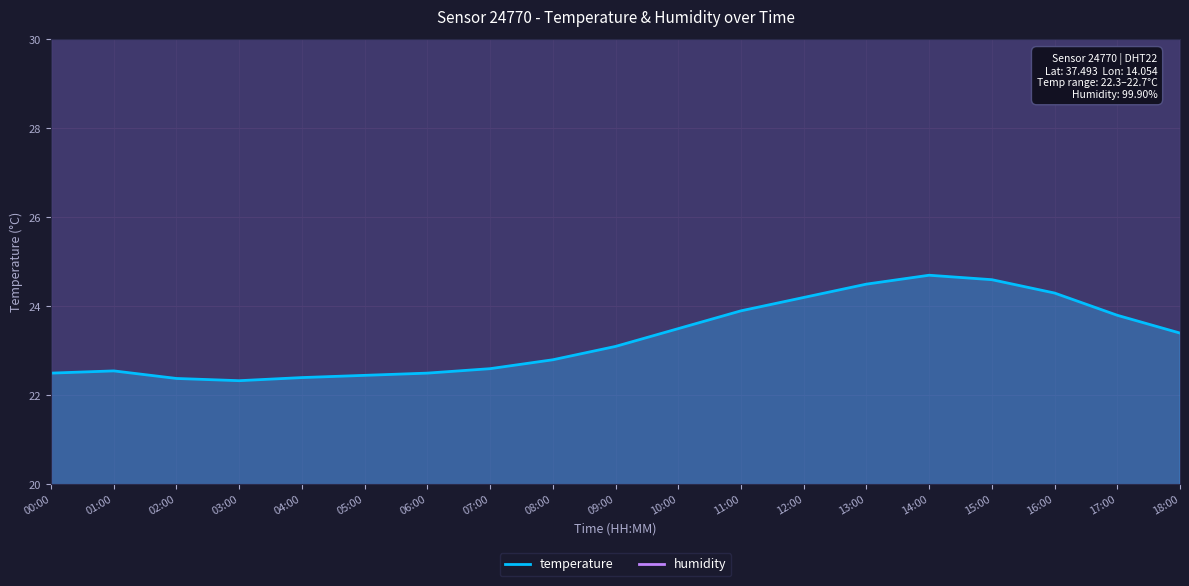

List the labels in order of value, largest first.

14:00, 15:00, 13:00, 16:00, 12:00, 11:00, 17:00, 10:00, 18:00, 09:00, 08:00, 07:00, 01:00, 00:00, 06:00, 05:00, 04:00, 02:00, 03:00